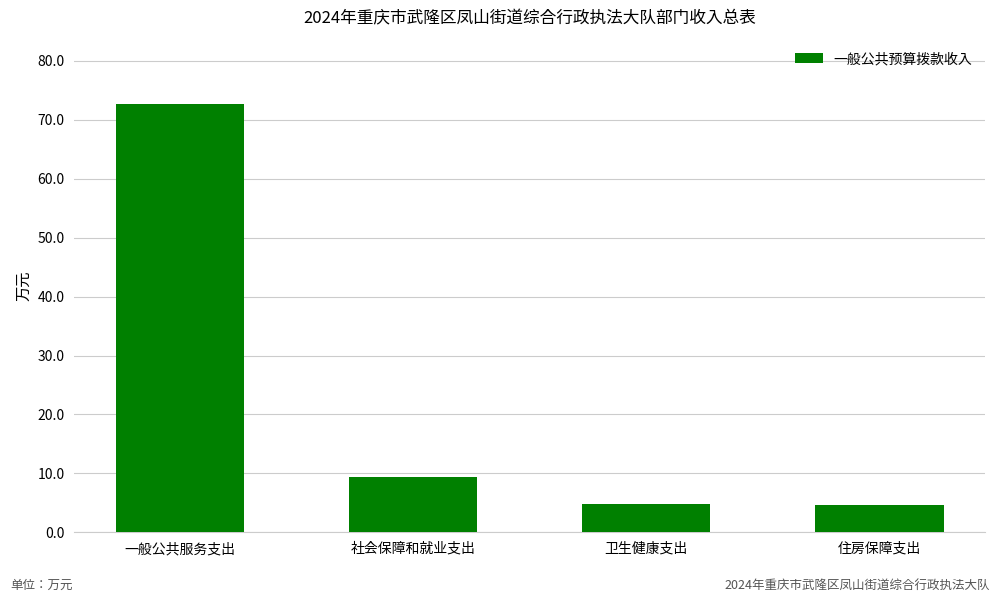

Reading right to left, what are all the values shown in this chart?

4.7	4.7	9.4	72.7